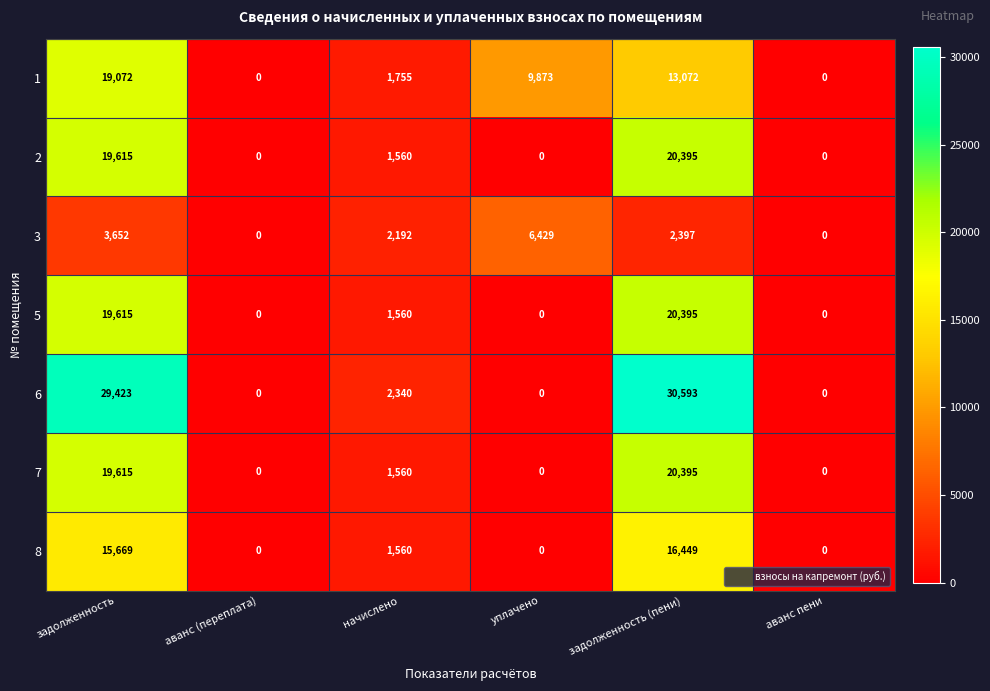

The value of 5 at задолженность is 32159. True or false?

False